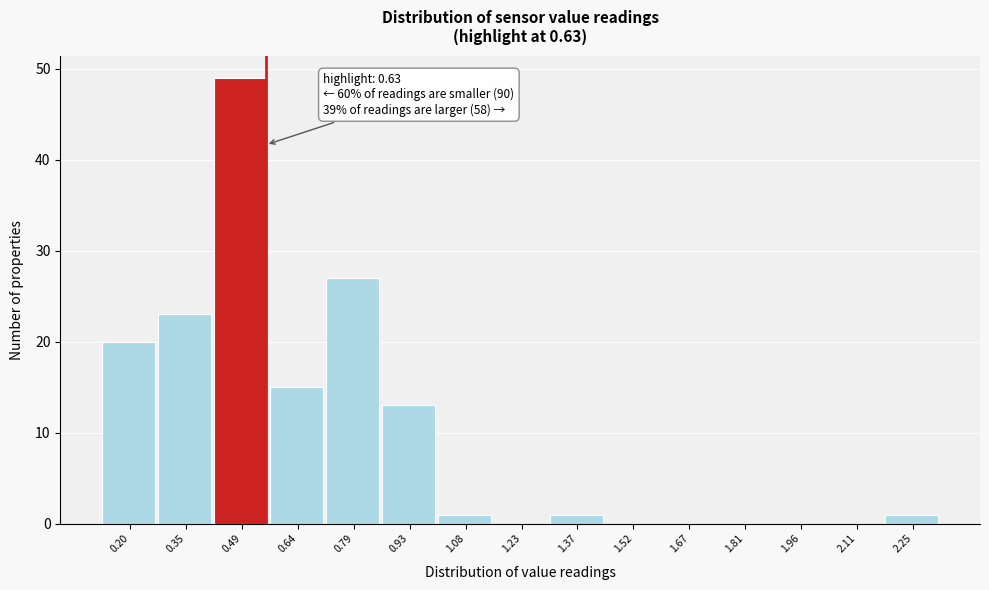

Reading left to right, list all the values displayed in this chart.

0.20=20	0.35=23	0.49=49	0.64=15	0.79=27	0.93=13	1.08=1	1.23=0	1.37=1	1.52=0	1.67=0	1.81=0	1.96=0	2.11=0	2.25=1